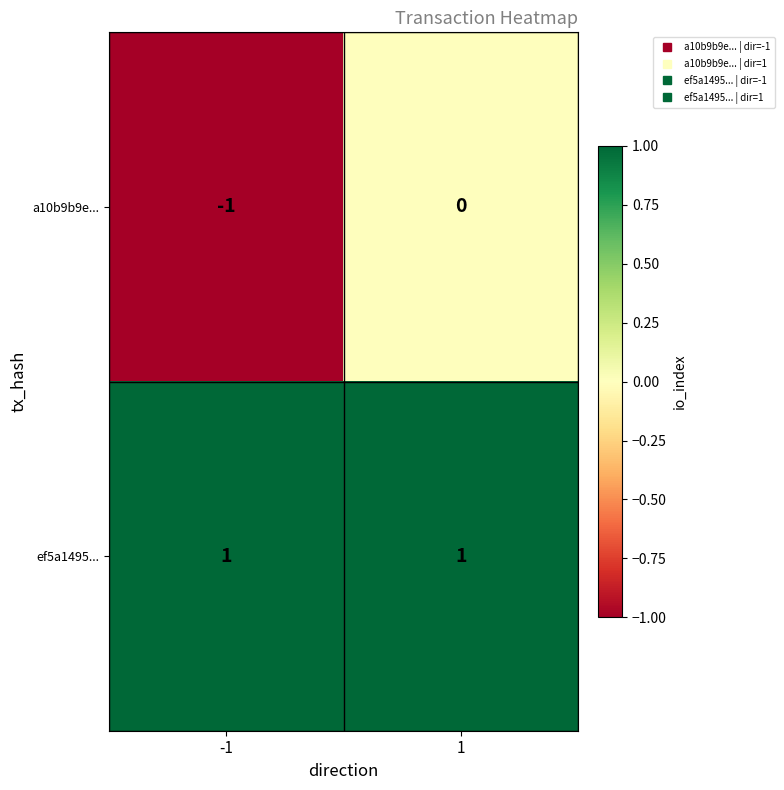

Between -1 and 1, which series saw the biggest shift?

a10b9b9e...